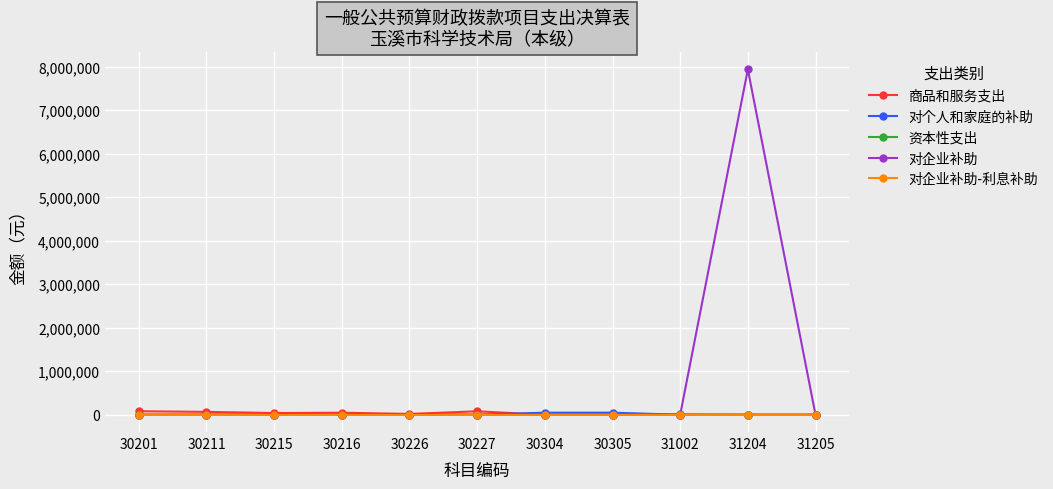

At which category is the sum across all series the highest?

31204